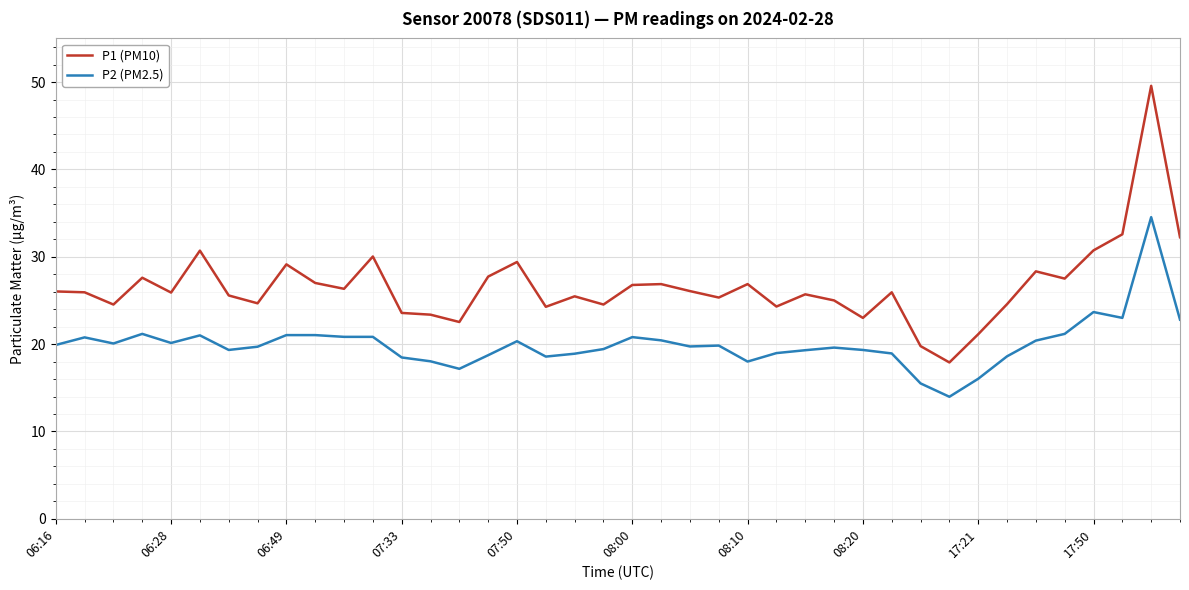

True or false: P2 (PM2.5) has more than 2 points higher than both neighbors.

True